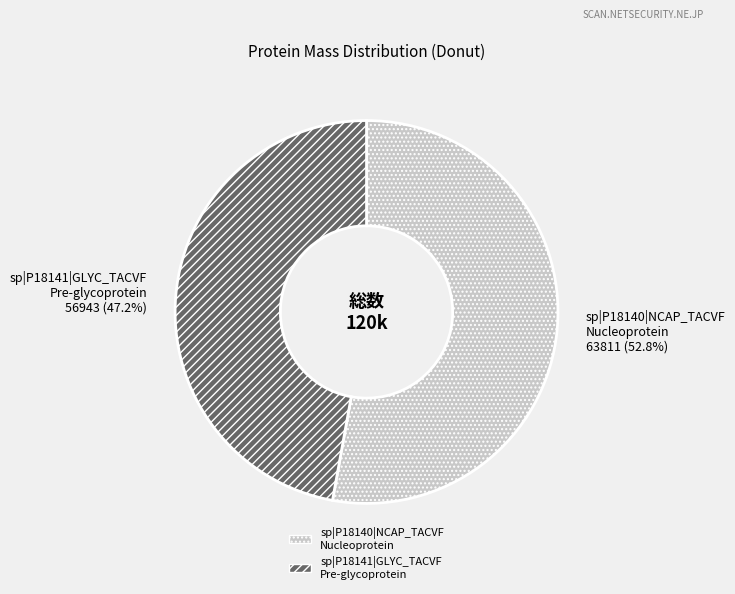

Does sp|P18140|NCAP_TACVF Nucleoprotein account for over 50% of the chart?

Yes